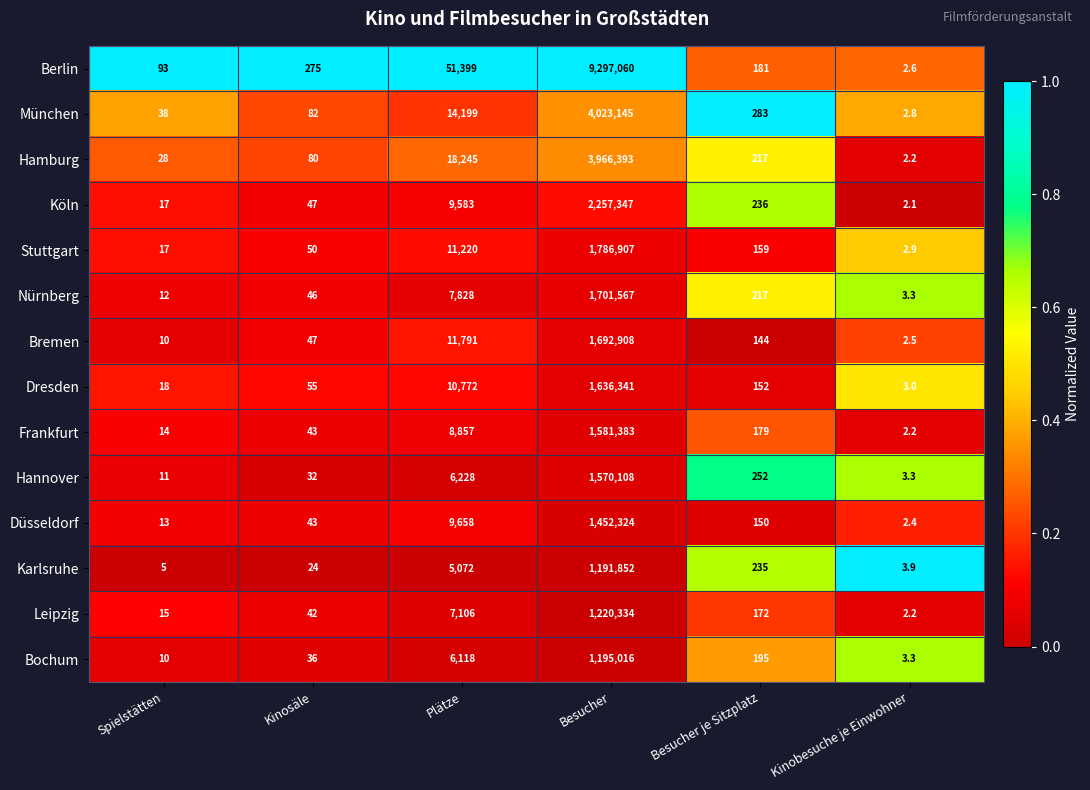

List the series in order of their peak value, lowest first.

Karlsruhe, Bochum, Leipzig, Düsseldorf, Hannover, Frankfurt, Dresden, Bremen, Nürnberg, Stuttgart, Köln, Hamburg, München, Berlin